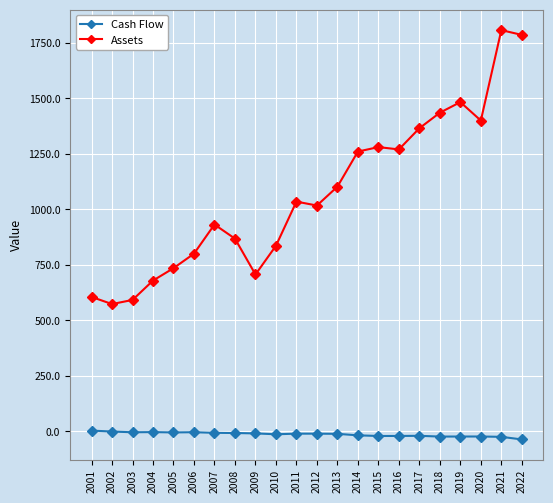

How many lines are shown in the chart?

2